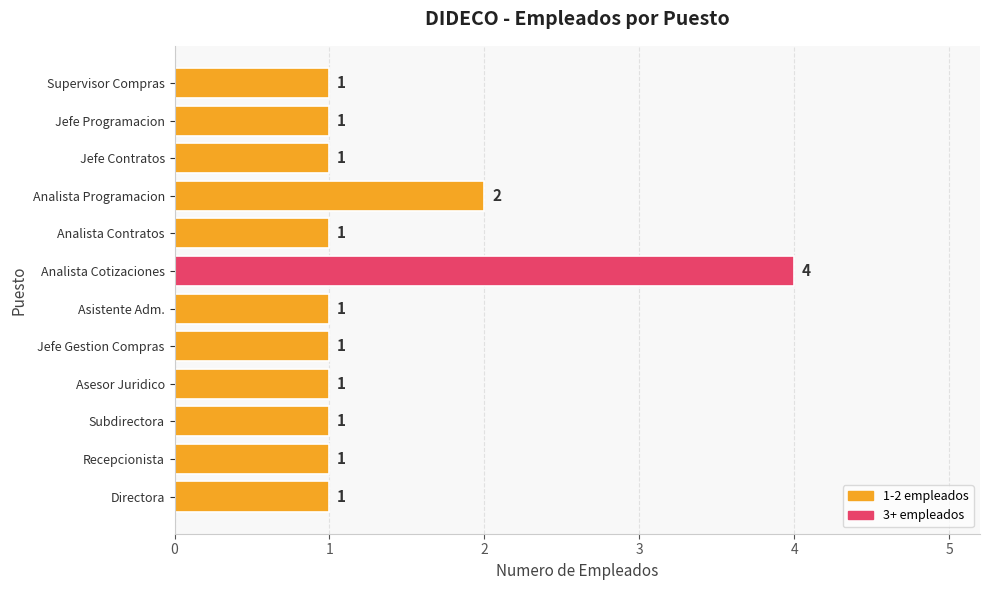

What is the ratio of the value at Jefe Programacion to the value at Directora?

1.0